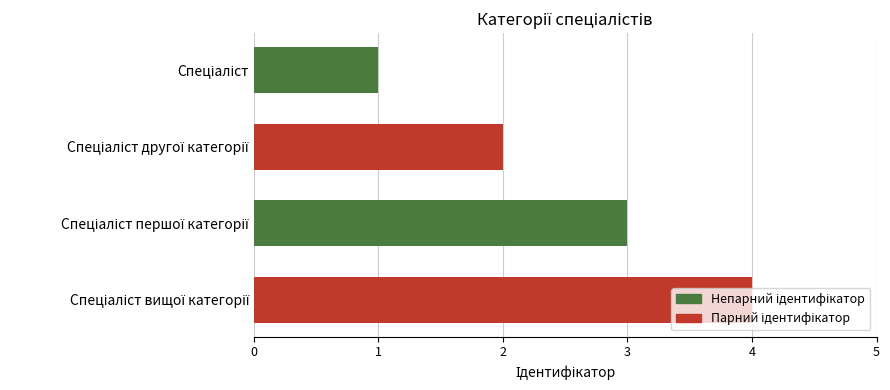

What is the difference between the maximum and minimum values?

3